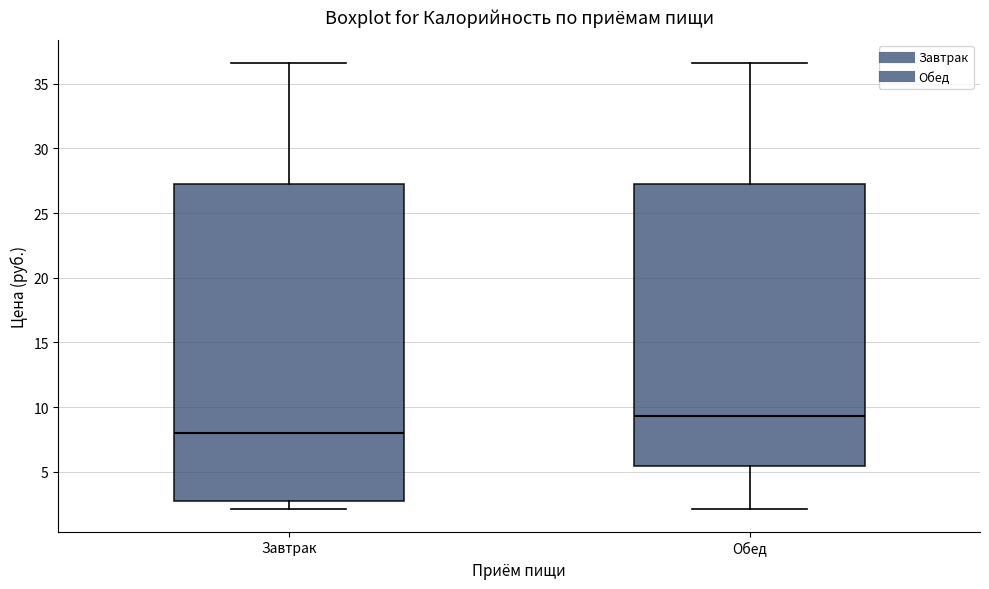

Comparing the boxes themselves (not the whiskers), which one is the tallest?

Завтрак